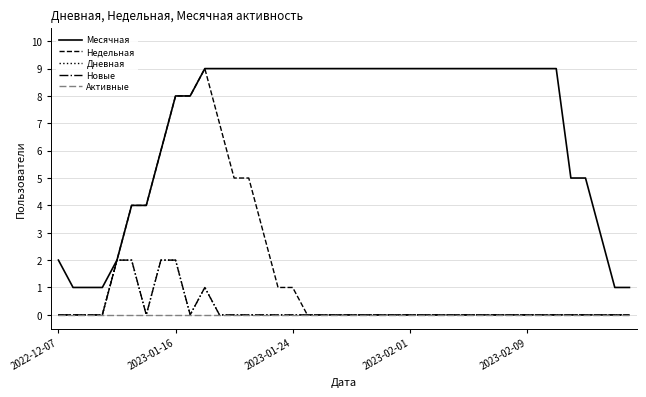

True or false: Активные has more than 2 points higher than both neighbors.

False